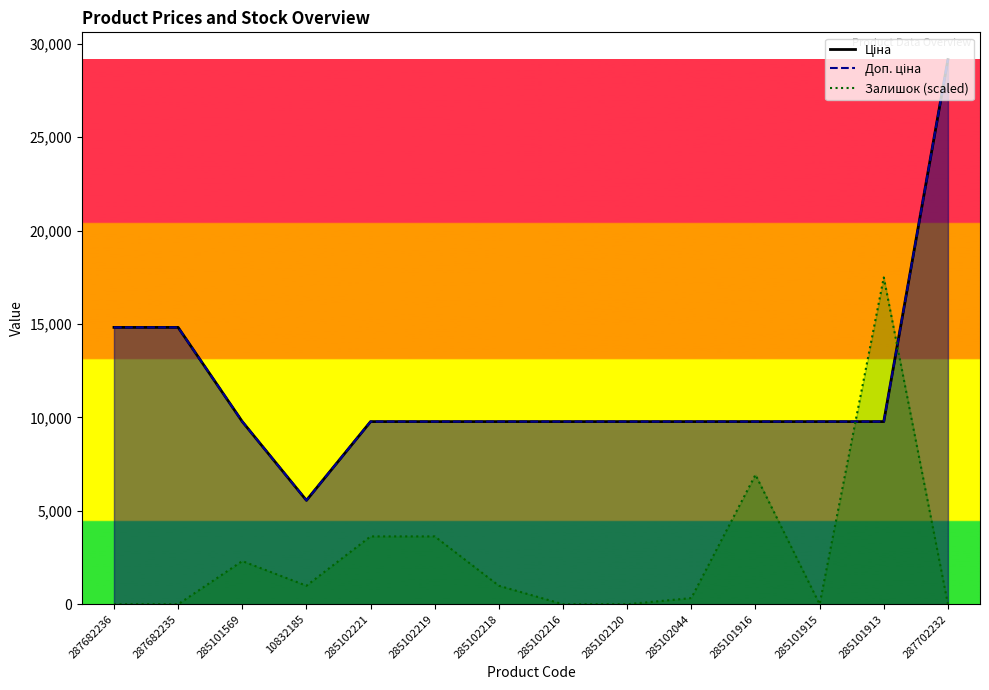

How many values in the Ціна series are below 9775?

1